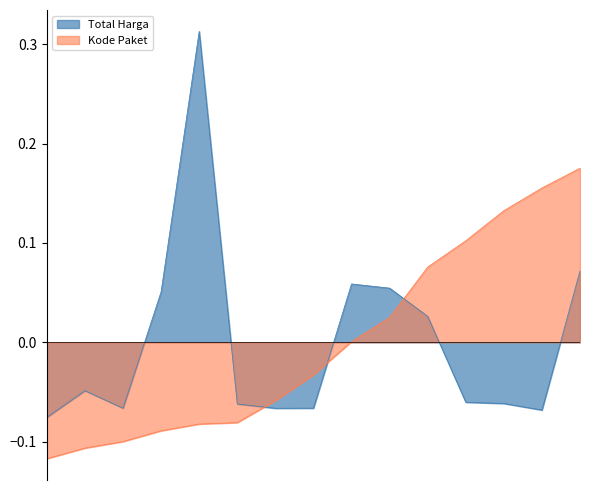

Which category has the highest value in the Total Harga (normalized) series?

2021-11-07